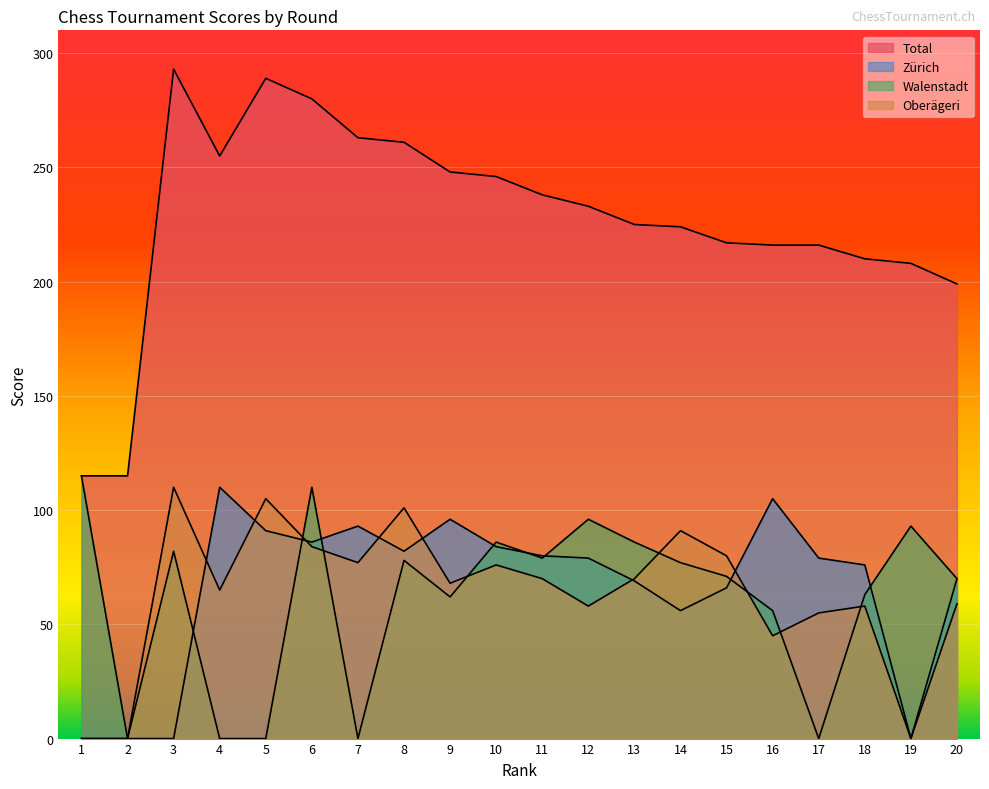

What are all the series names shown in the legend?

Total, Zürich, Walenstadt, Oberägeri